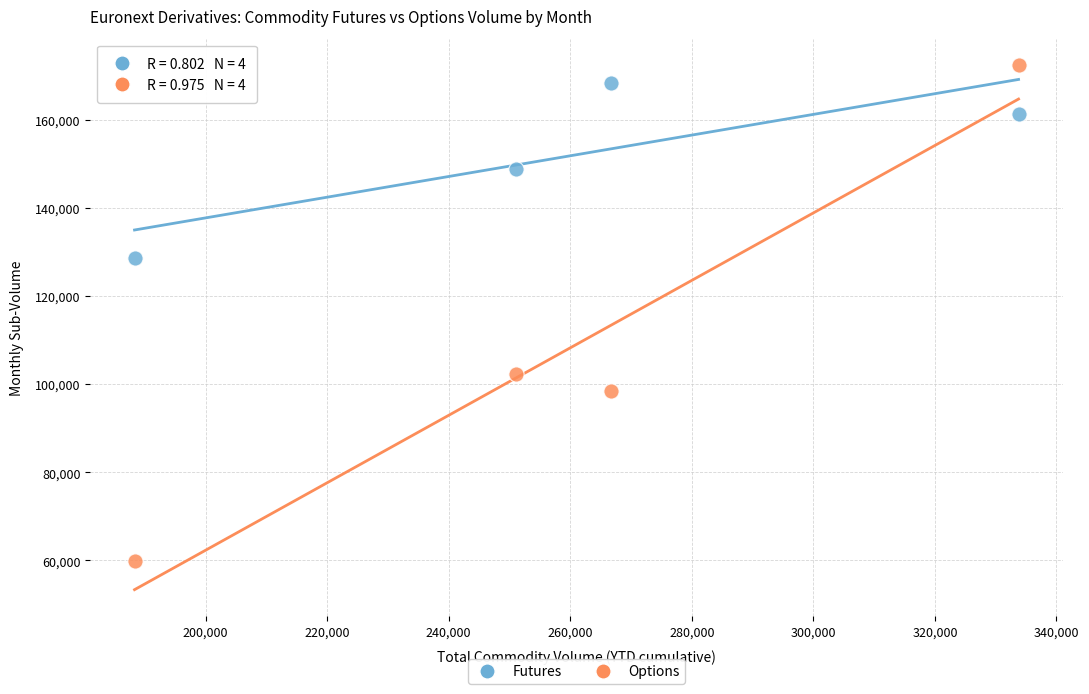

Across all data points, what is the range of Y values (max minus min)?

112597